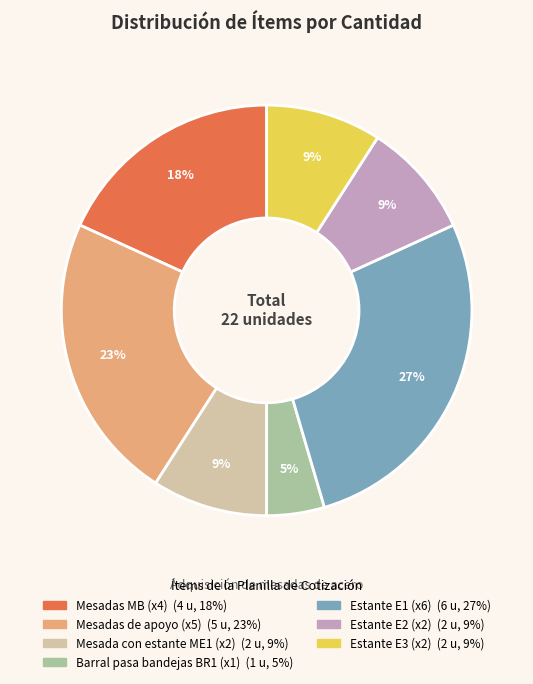

To the nearest percent, what is the average slice percentage?

14%